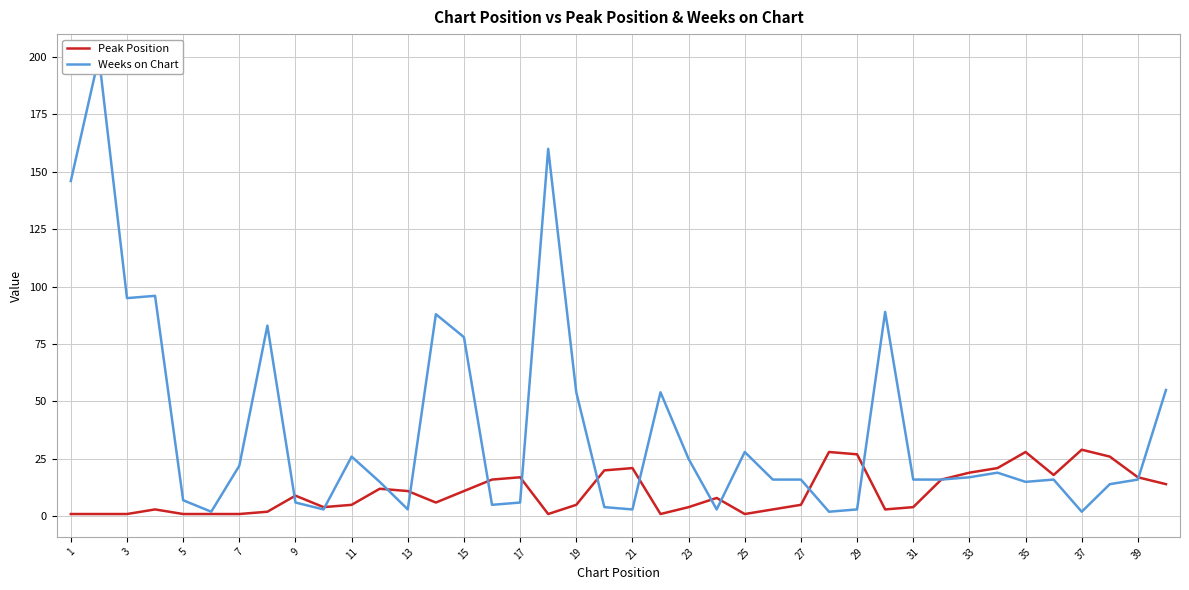

The value of Peak Position at 21 is 21. True or false?

True